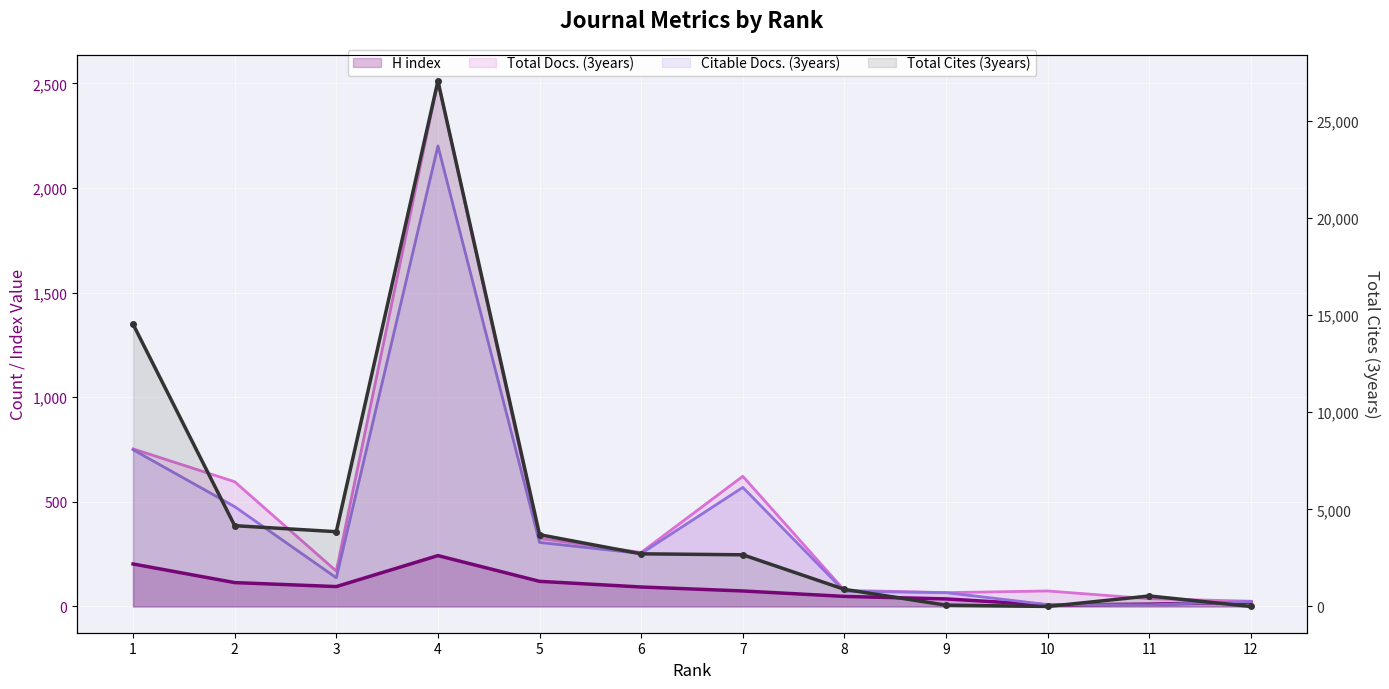

The value of H index at 6 is 34. True or false?

False